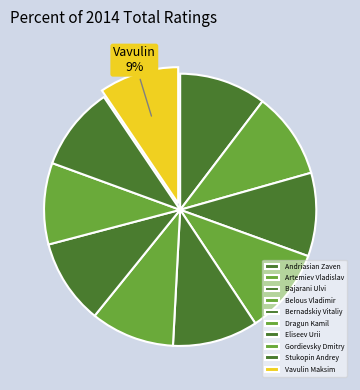

How many slices are in this pie chart?

10